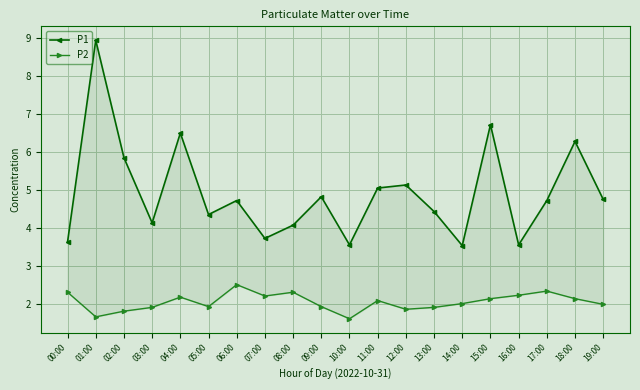

Which series has the largest total across all categories?

P1